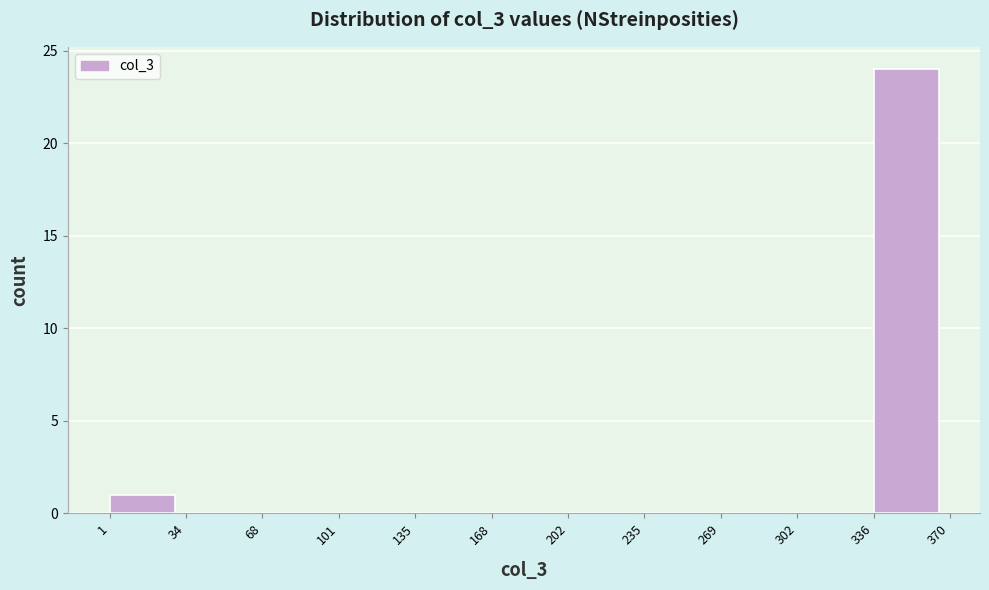

Reading left to right, transcribe this chart: for each bar, give the range it covers on the x-axis and its height. The values are not printed on the chart, so give them approximately, as read against the axis.

1 to 34: 1
34 to 68: 0
68 to 101: 0
101 to 135: 0
135 to 168: 0
168 to 202: 0
202 to 235: 0
235 to 269: 0
269 to 302: 0
302 to 336: 0
336 to 370: 24